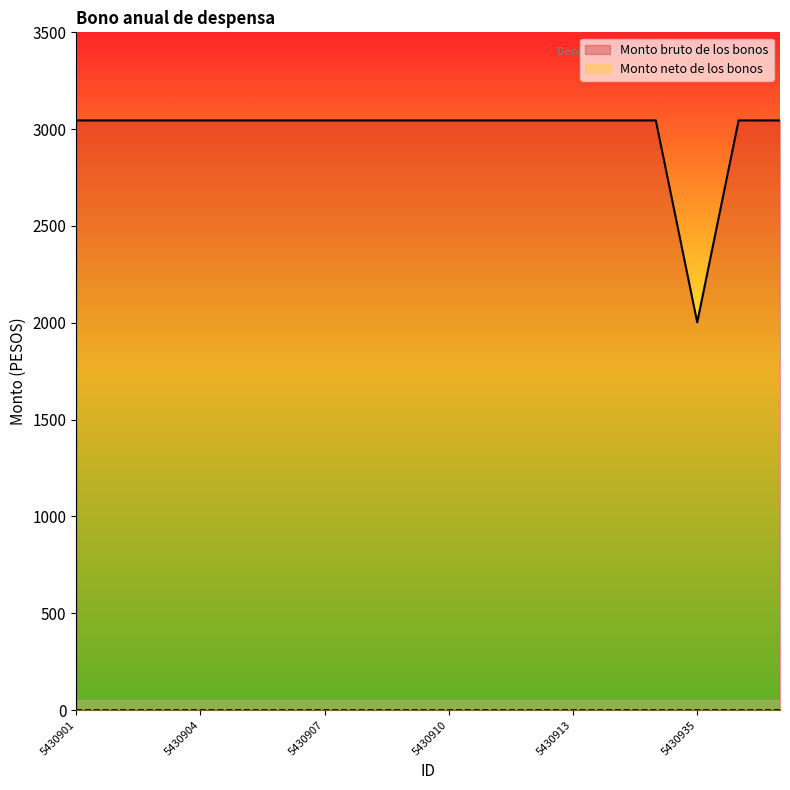

What is the average value?

2987.1